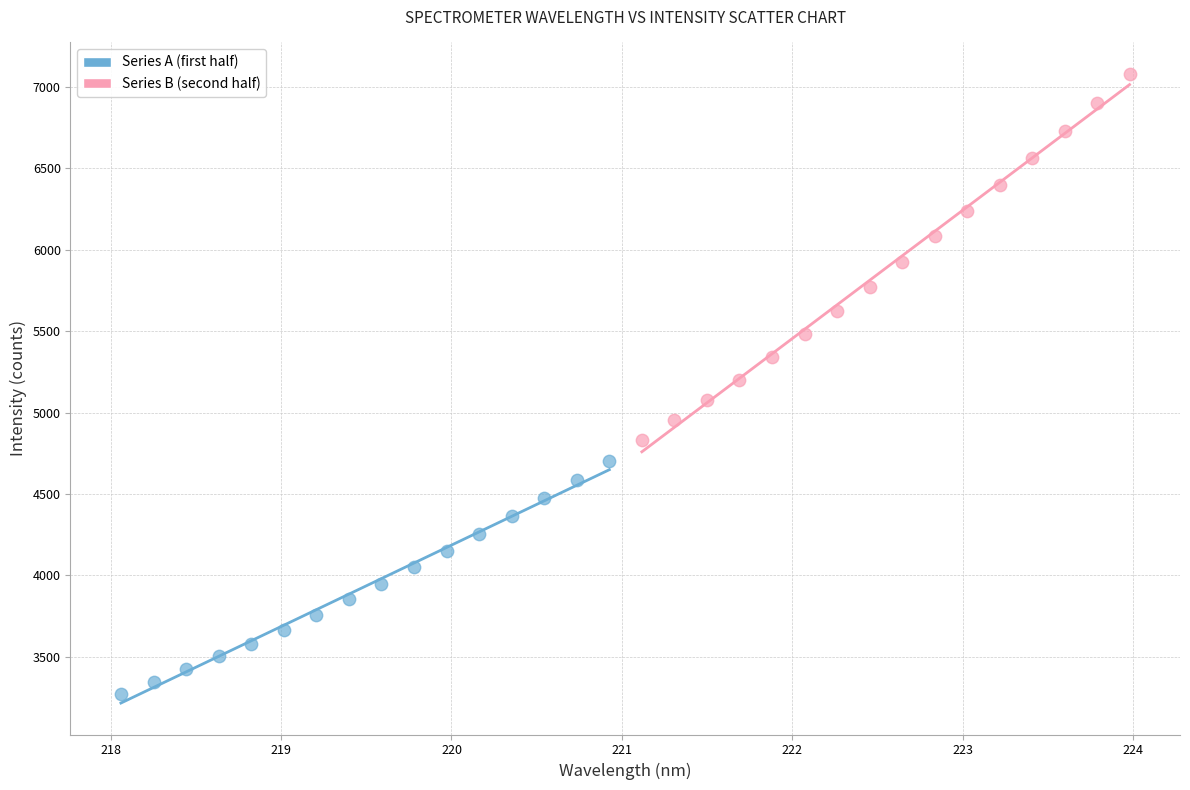

Which series reaches the minimum Y coordinate?

Series A (first half)